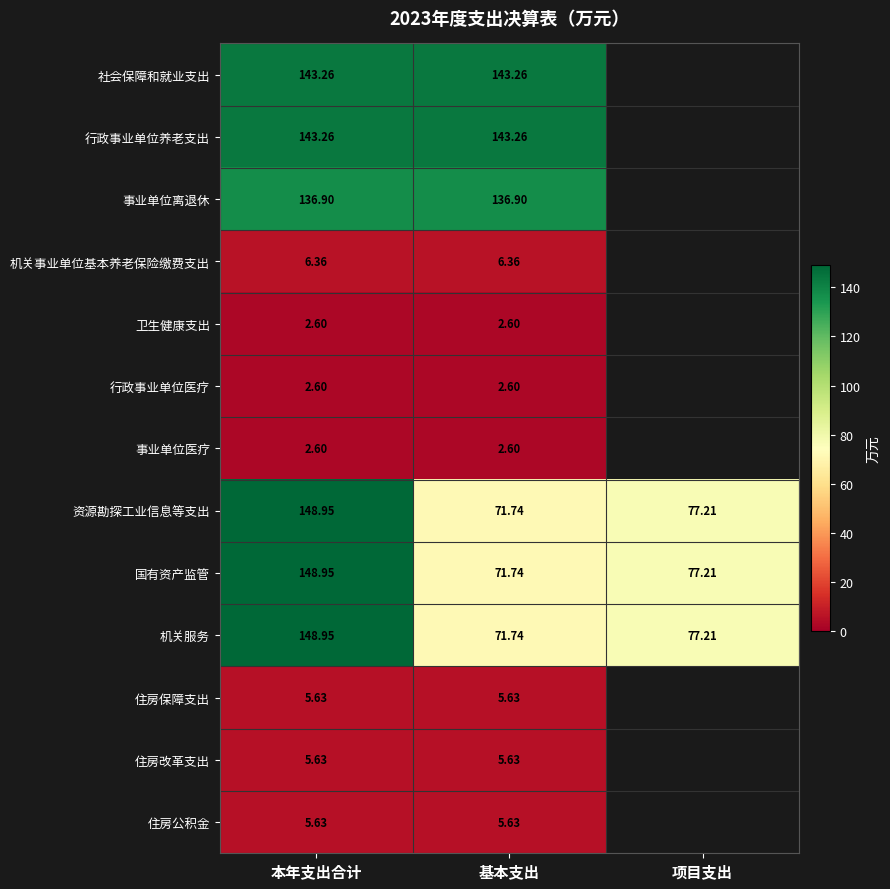

The 社会保障和就业支出 series shows 143.3 at 基本支出. True or false?

True